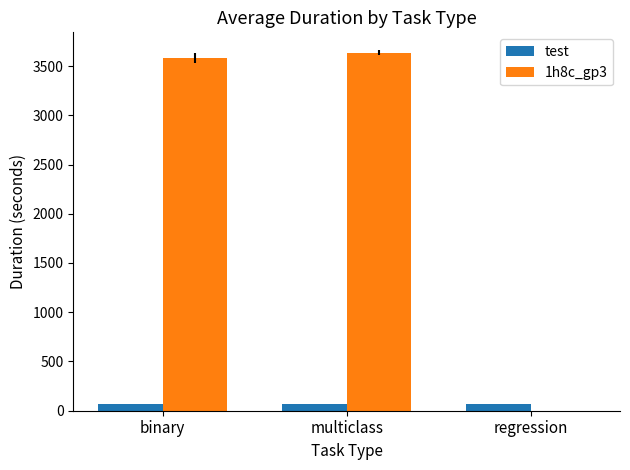

How many values in 1h8c_gp3 are above zero?

2